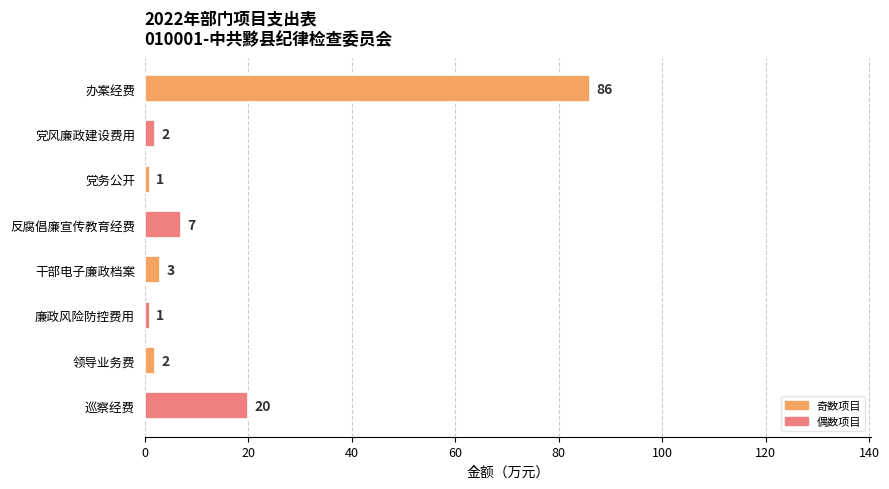

What position from the bottom is 巡察经费?

1